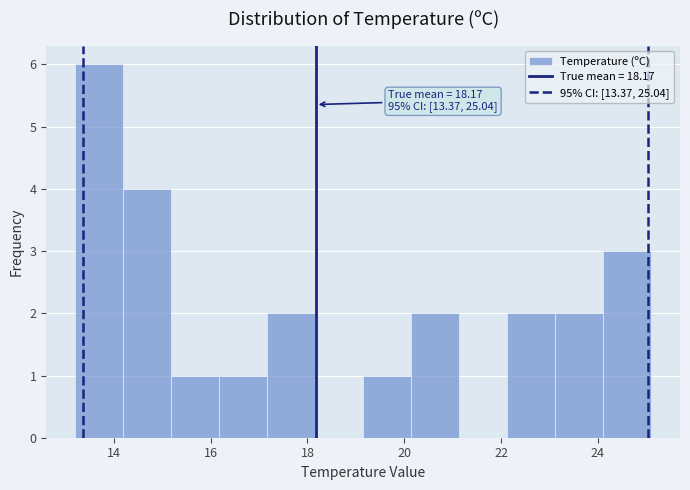

Over which range of the x-axis is the bar tallest?

13.2 to 14.2